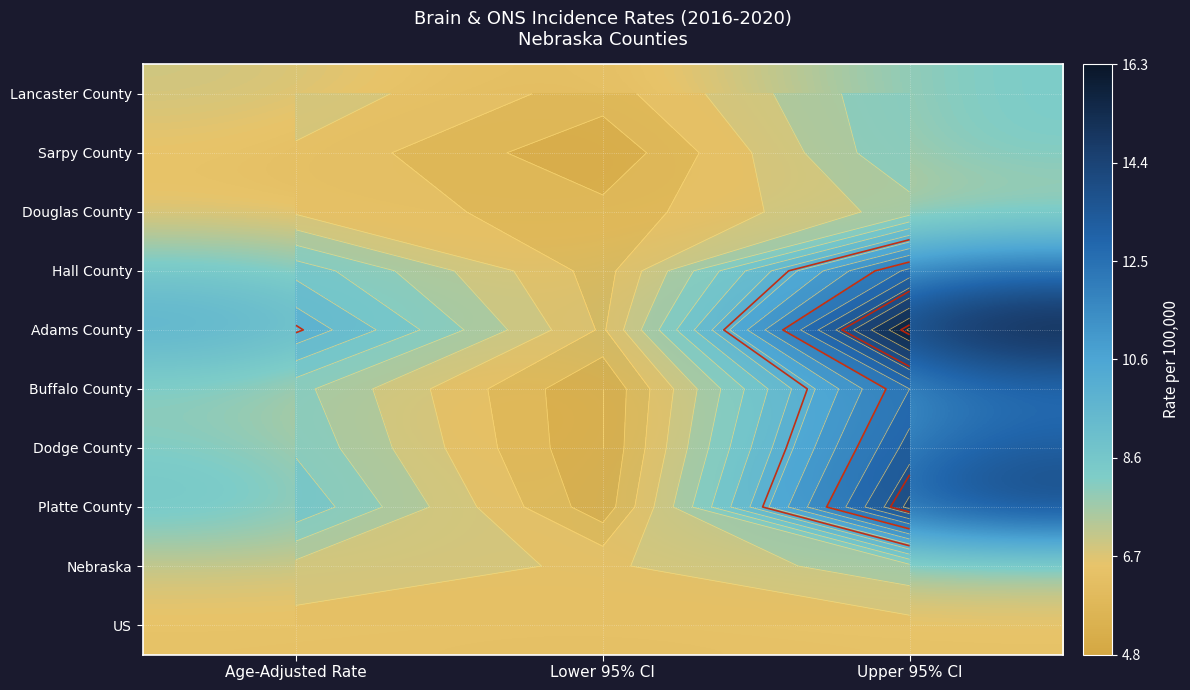

What is the total value across all series at Lower 95% CI?

55.2